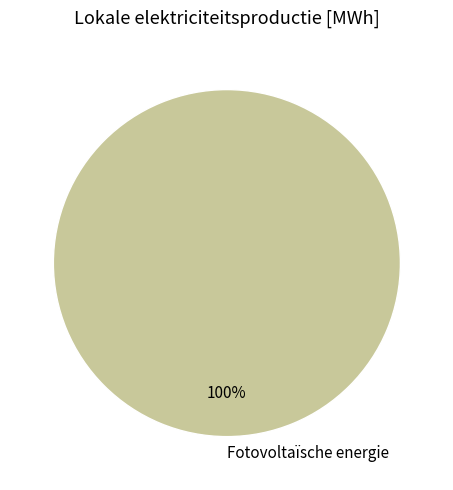

The Fotovoltaïsche energie slice represents 100% of the pie. True or false?

True